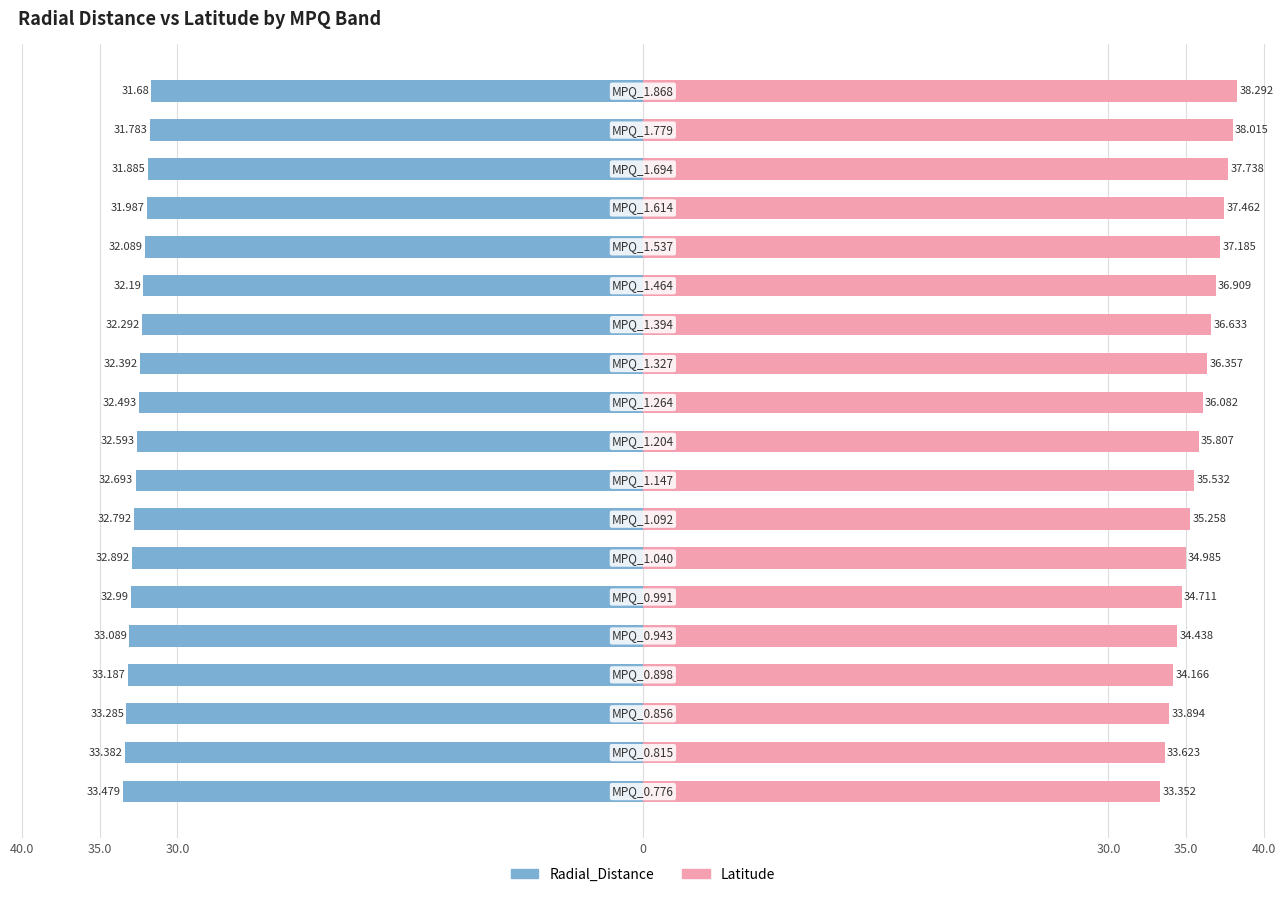

How many data points in Latitude are above 35?

12